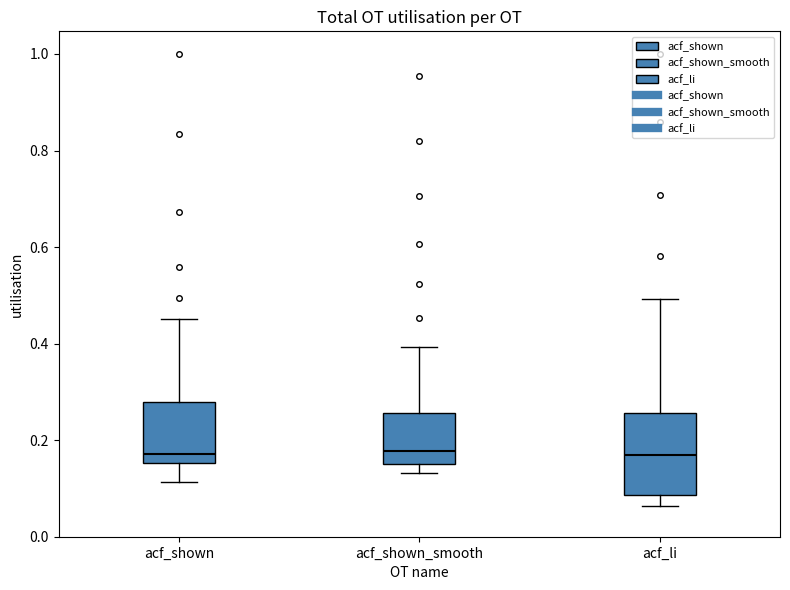

Reading left to right, transcribe this box plot: for each box, give where its median line is, the range the box spans, and where its two whiskers end, as read against the y-axis. The values are not printed on the chart, so give them approximately, as read against the axis.

acf_shown: median 0.18, box 0.16 to 0.28, whiskers 0.12 to 0.46
acf_shown_smooth: median 0.18, box 0.16 to 0.26, whiskers 0.14 to 0.40
acf_li: median 0.16, box 0.08 to 0.26, whiskers 0.06 to 0.50